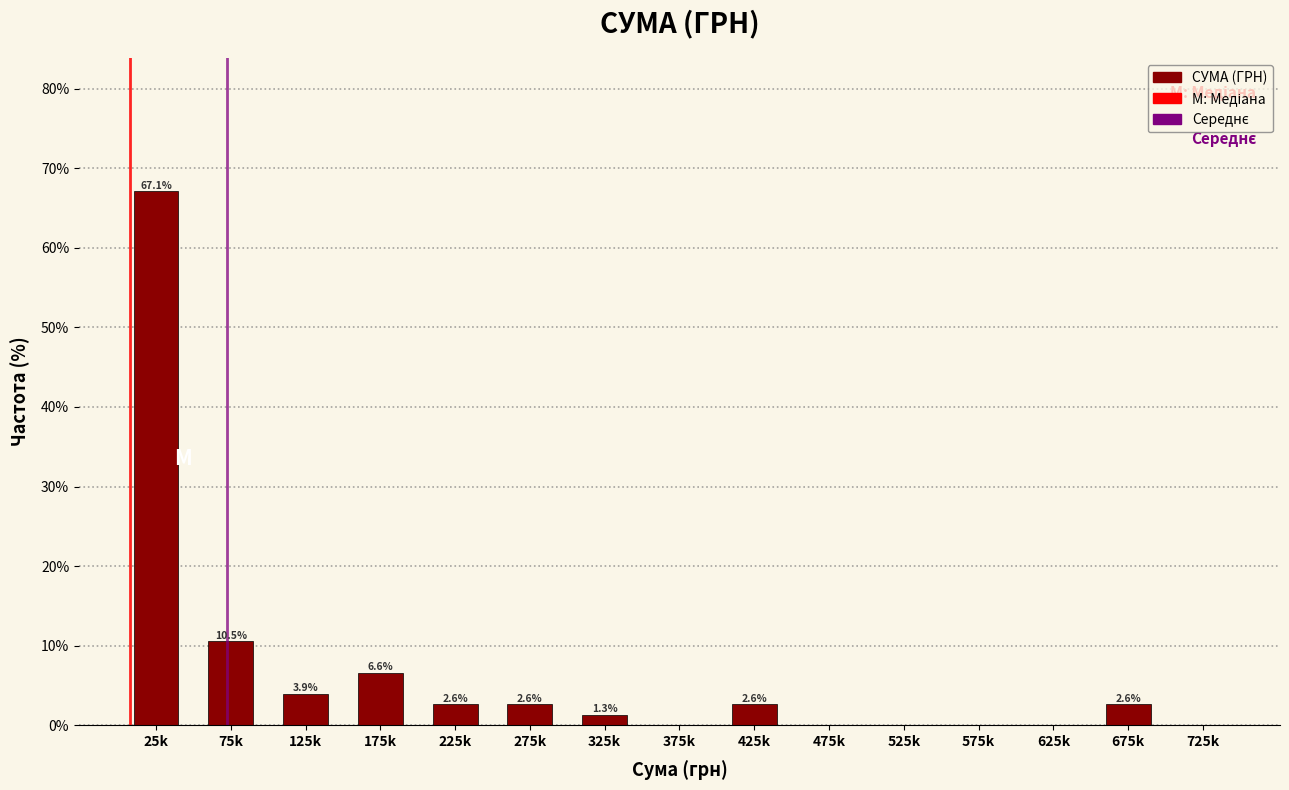

Reading left to right, transcribe all the data shown in this chart.

25k=67.1	75k=10.5	125k=3.9	175k=6.6	225k=2.6	275k=2.6	325k=1.3	375k=0.0	425k=2.6	475k=0.0	525k=0.0	575k=0.0	625k=0.0	675k=2.6	725k=0.0